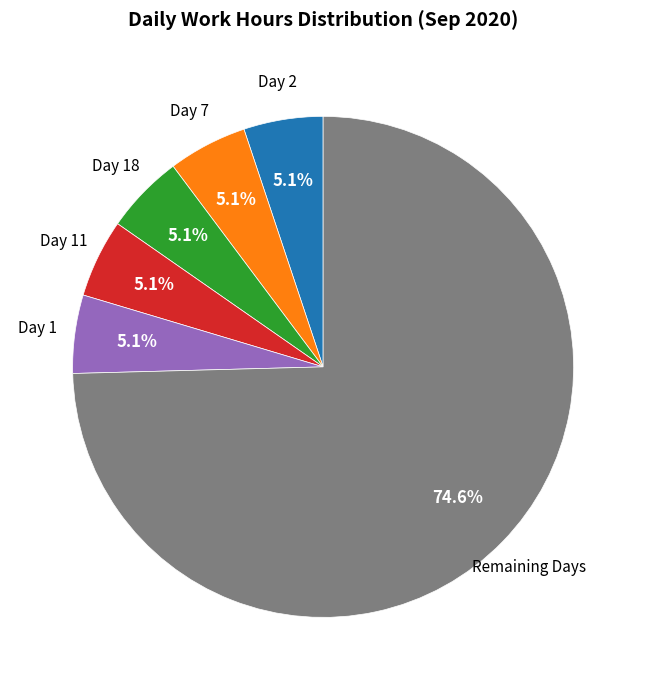

Does any single category account for the majority?

Yes